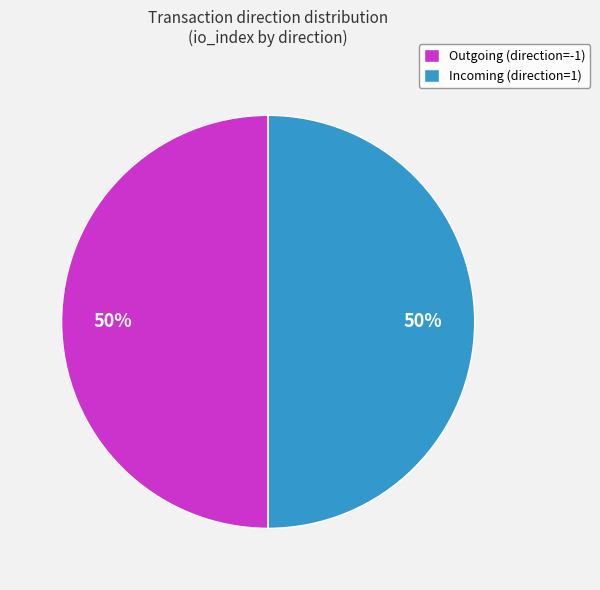

How many slices are in this pie chart?

2